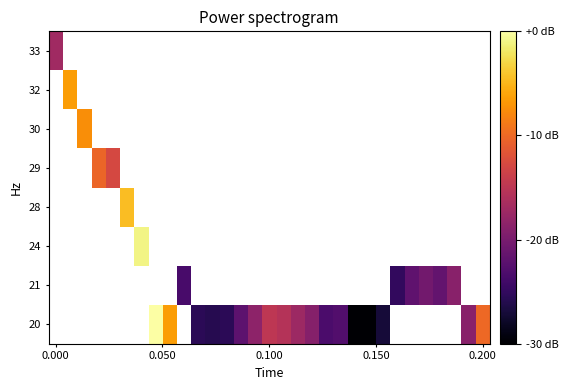

Which category has the highest value across all series?

7